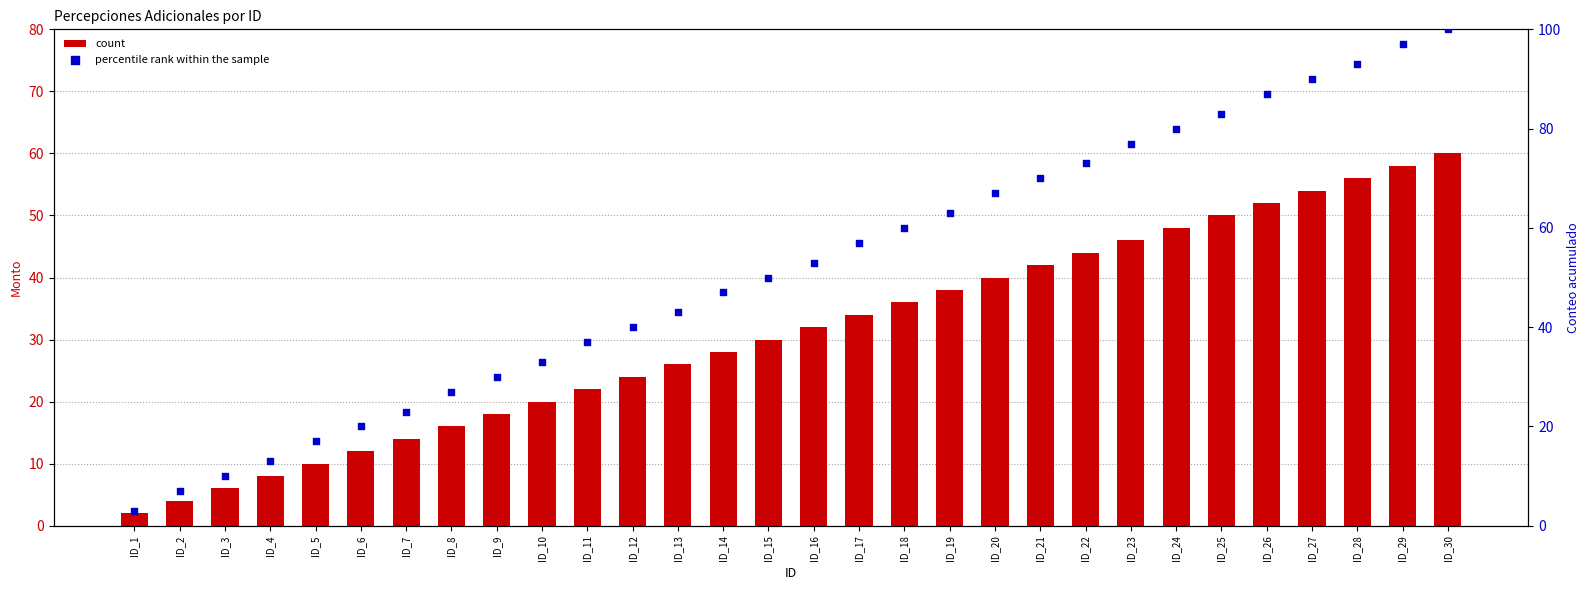

What are all the series names shown in the legend?

count, percentile rank within the sample